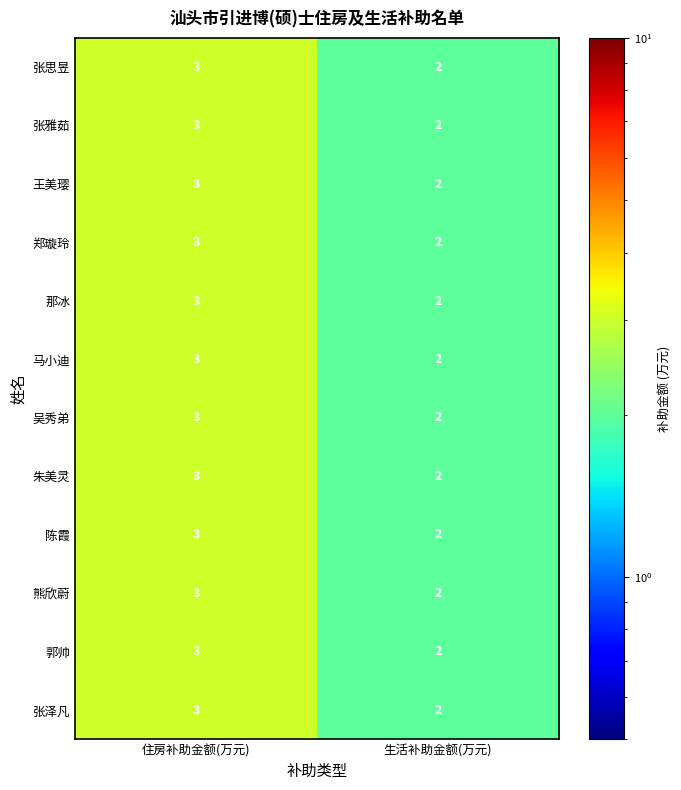

At which category is the sum across all series the highest?

住房补助金额(万元)